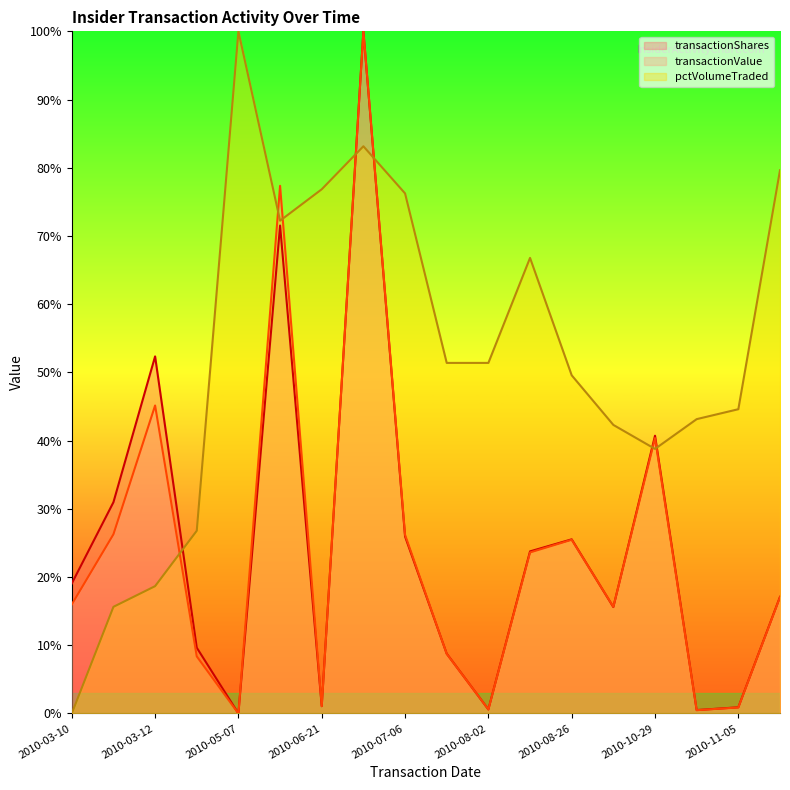

How many times do transactionValue and pctVolumeTraded cross each other?

7